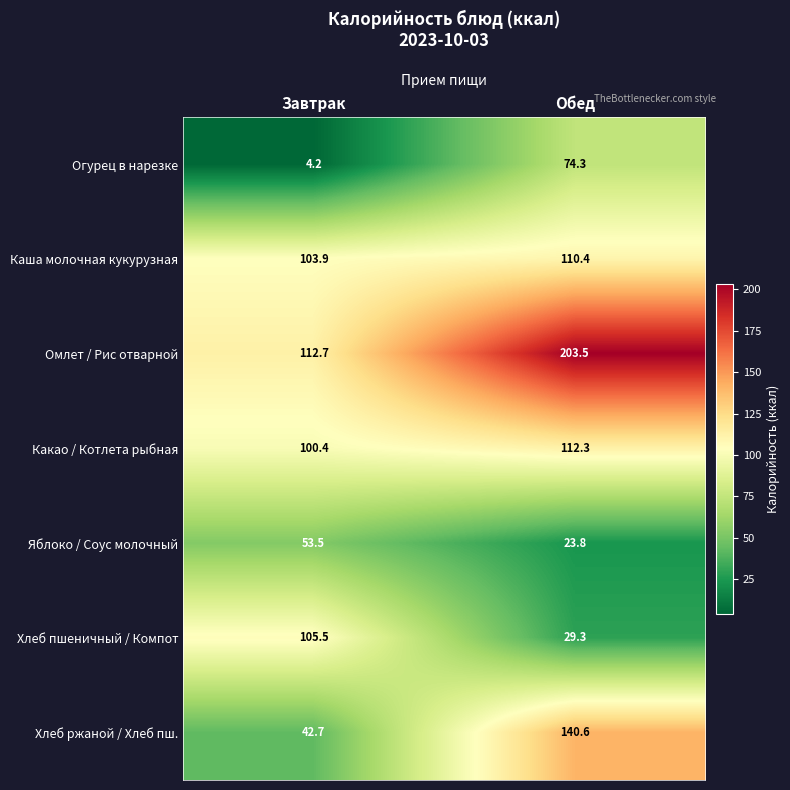

Count the number of categories in the chart.

2